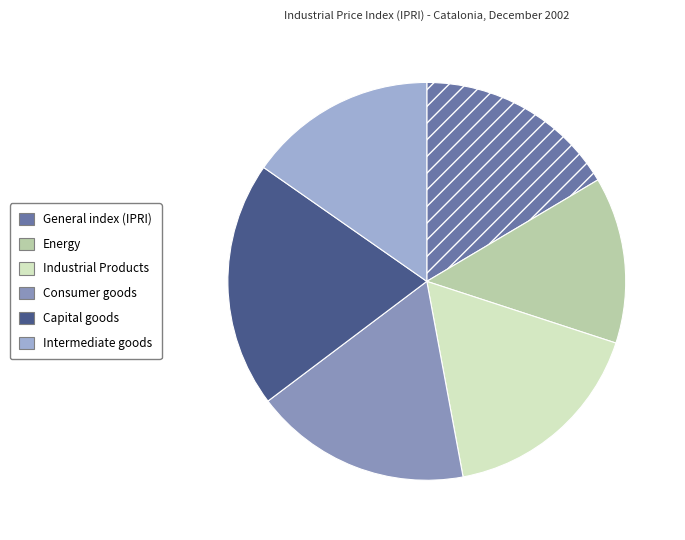

Is it true that Consumer goods is 18% of the pie?

True